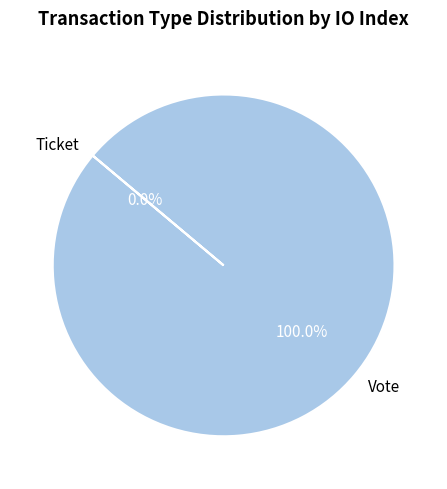

Is Ticket the majority of the pie?

No